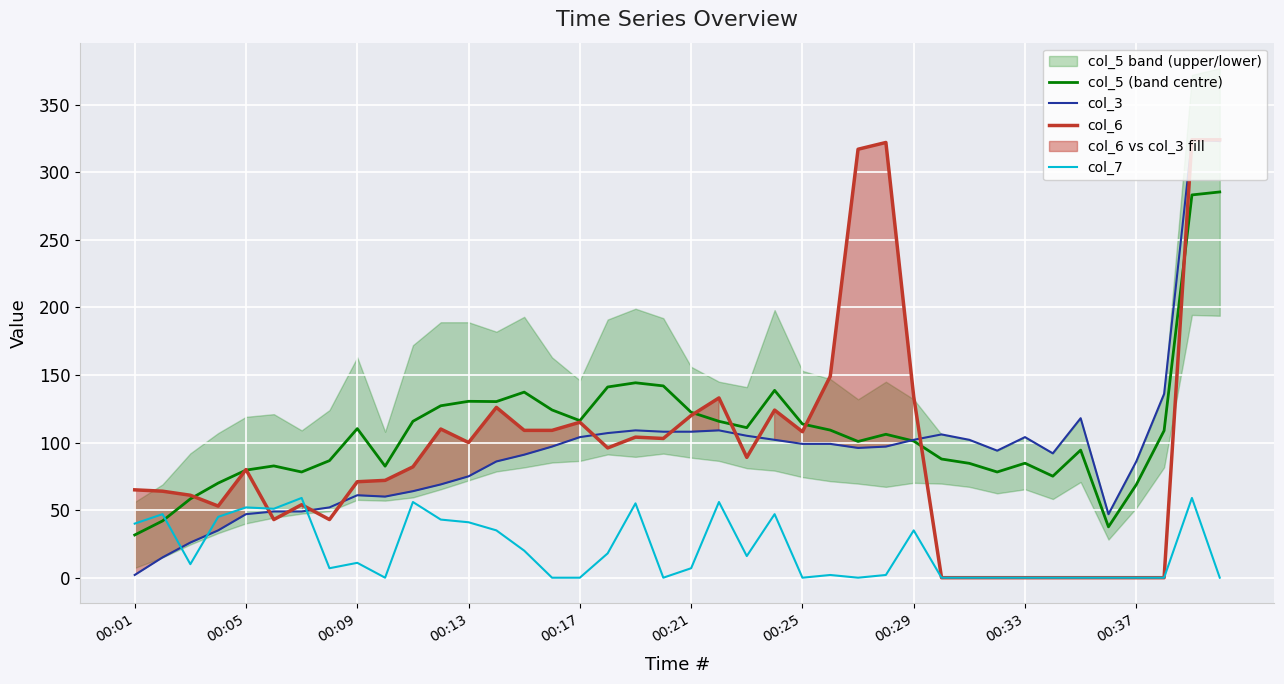

Is it true that col_7 equals 0.0 at 00:25?

True